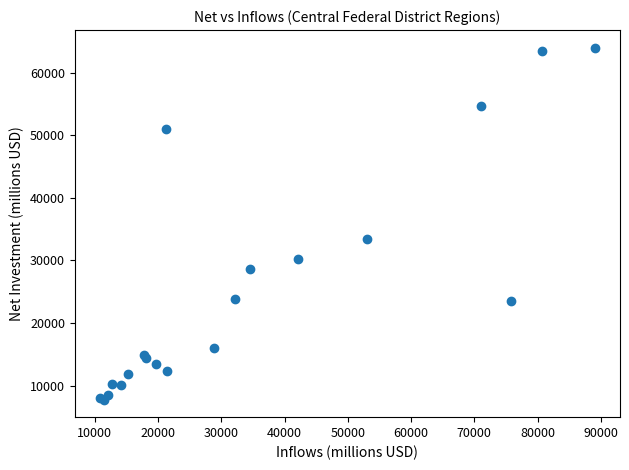

What Y value in the scatter plot is closest to 35879?

33420.1